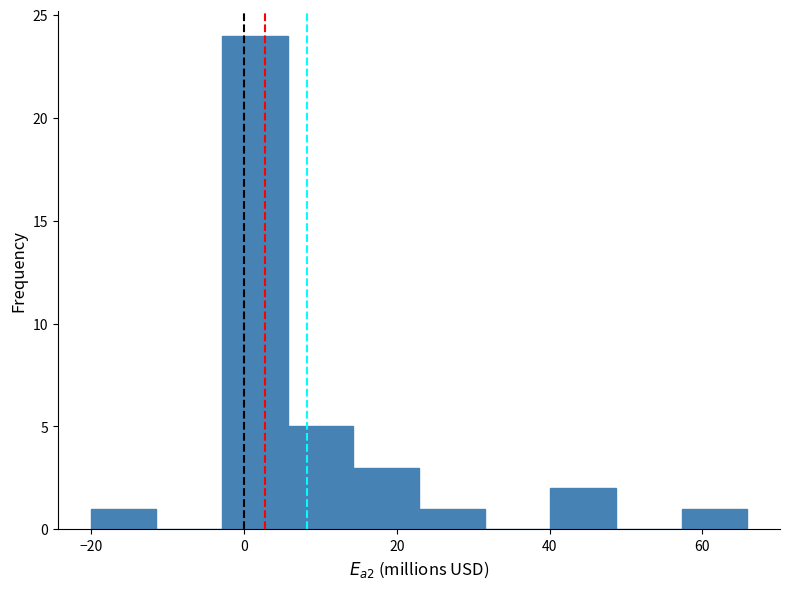

Reading left to right, list every bar in this chart as the range it spans on the x-axis followed by its height. Neither the bar edges nor the heights are printed on the chart, so give them approximately, as read against the axes.

-20 to -12: 1
-12 to -2: 0
-2 to 6: 24
6 to 14: 5
14 to 22: 3
22 to 32: 1
32 to 40: 0
40 to 48: 2
48 to 58: 0
58 to 66: 1